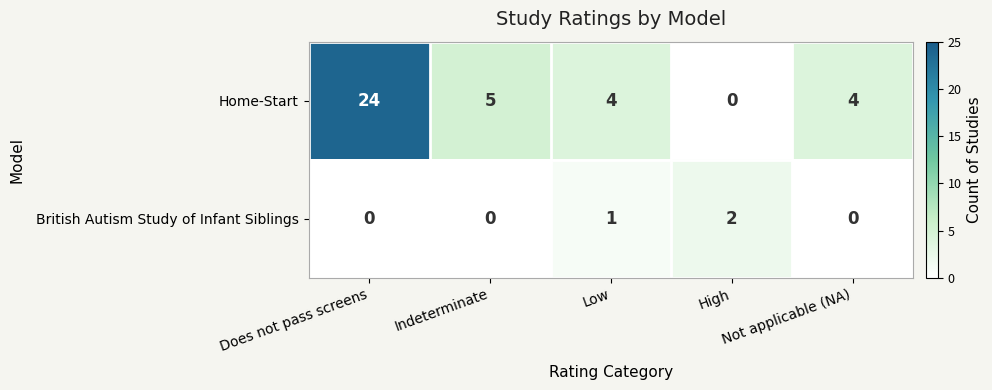

What is the average value of the Home-Start series?

7